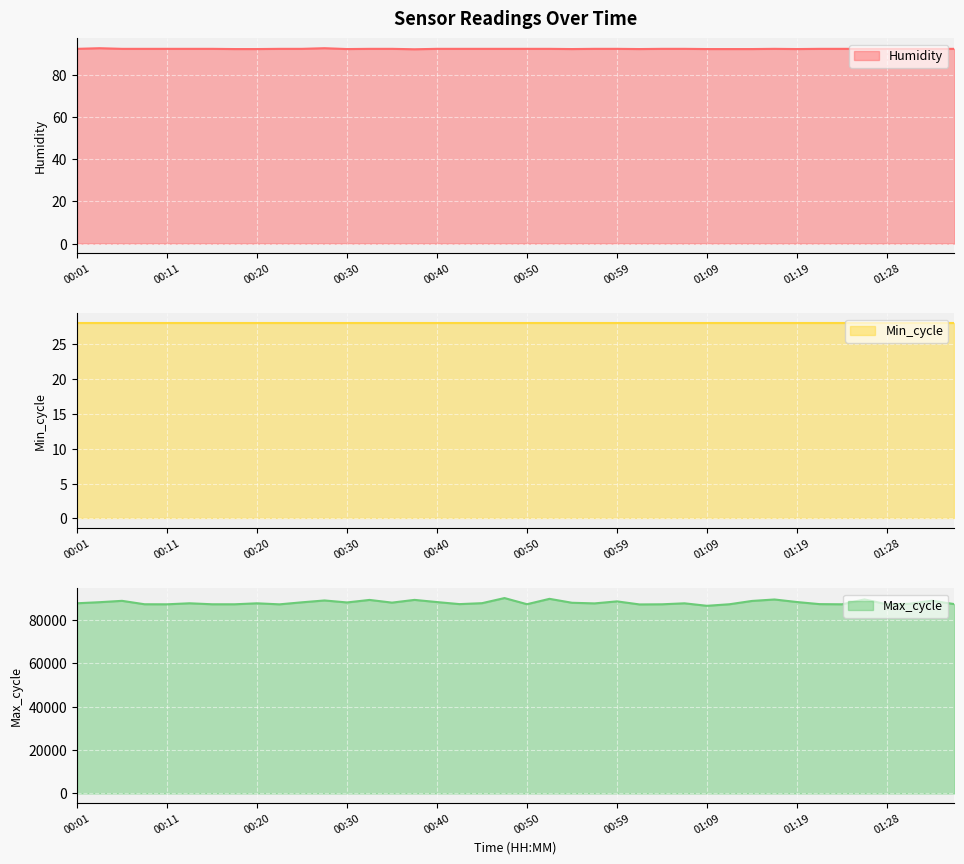

What value does the Max_cycle series have at 00:16?

87175.0